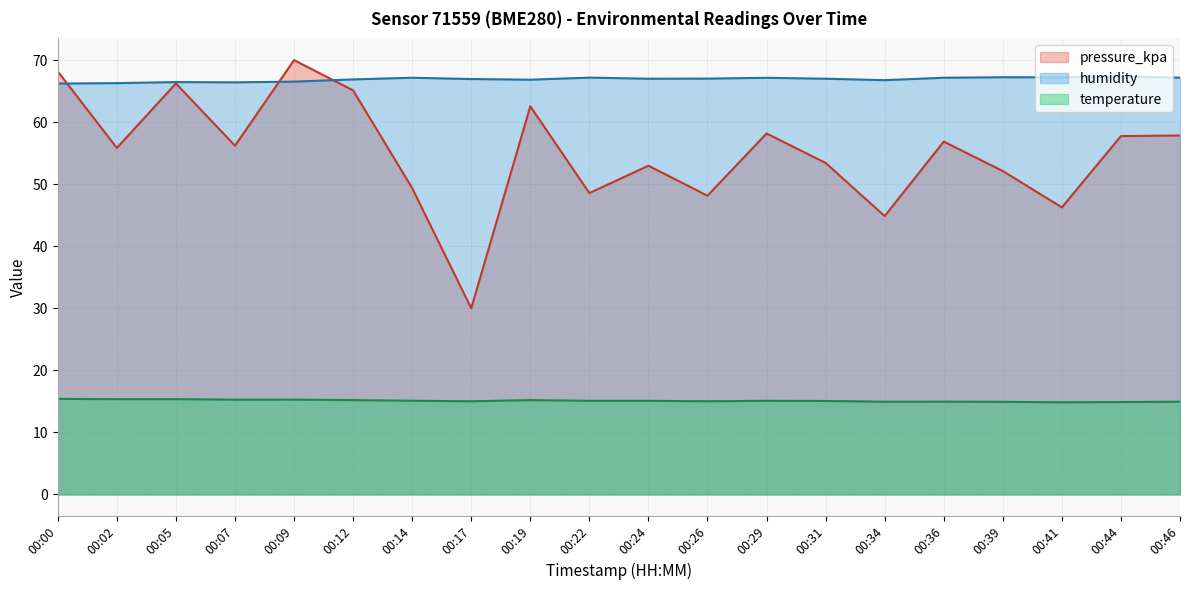

Which series changed the most between 00:00 and 00:07?

pressure_kpa